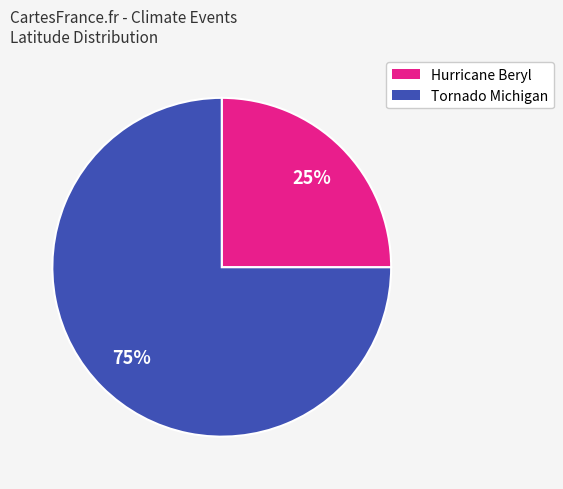

To the nearest percent, what is the difference between the largest and smallest slice percentages?

50%